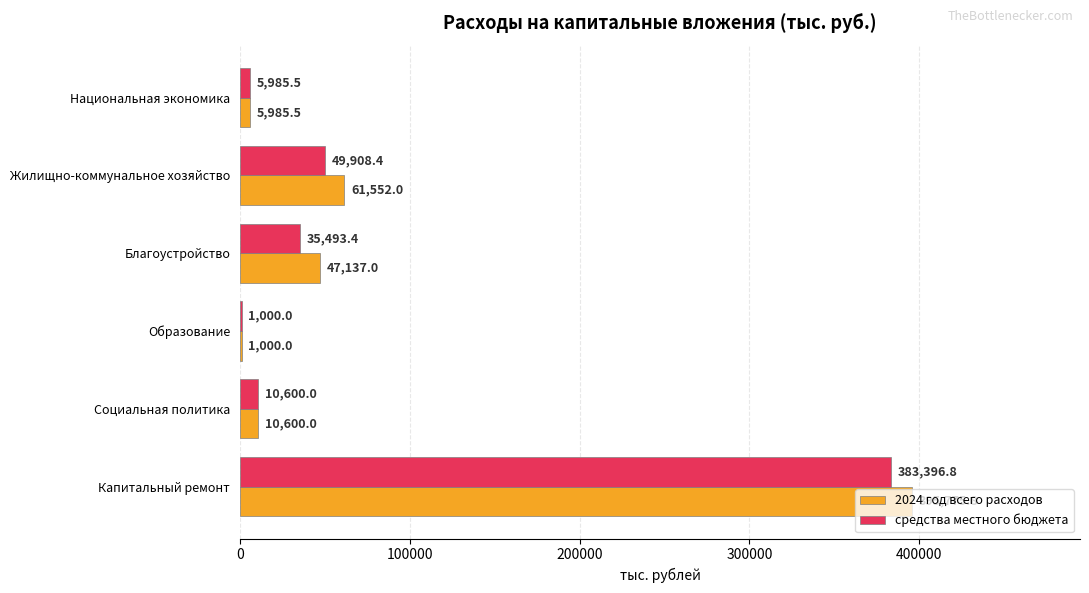

Where is средства местного бюджета nearest to the value 192198?

Жилищно-коммунальное хозяйство